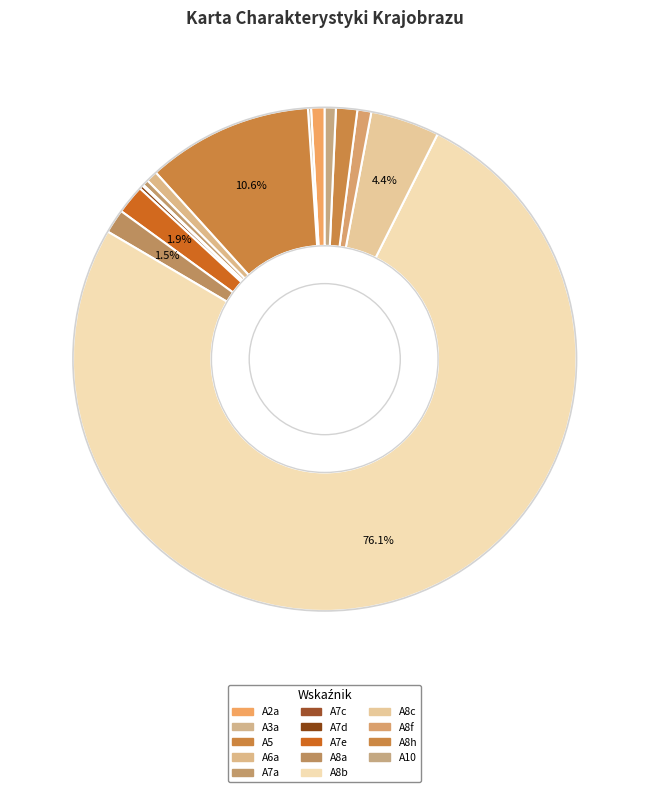

What portion of the pie excludes A5?

89.4%